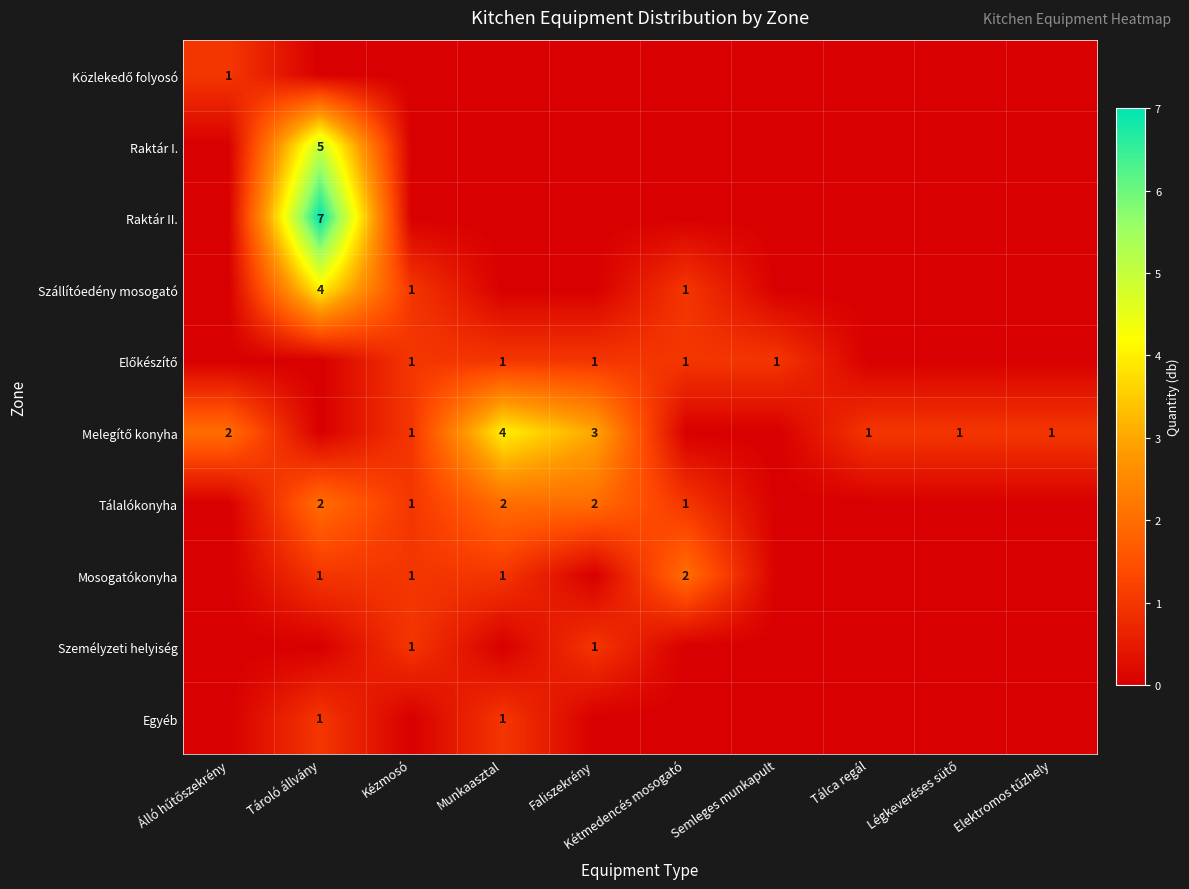

What is the difference between the maximum and minimum values in the Mosogatókonyha series?

2